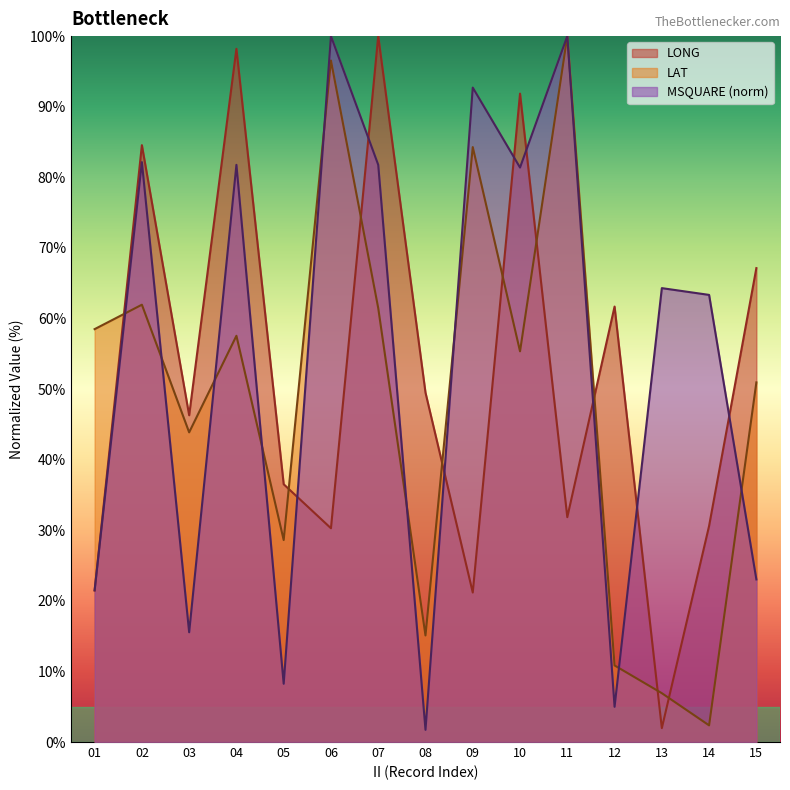

Where is the first local minimum for MSQUARE?

03